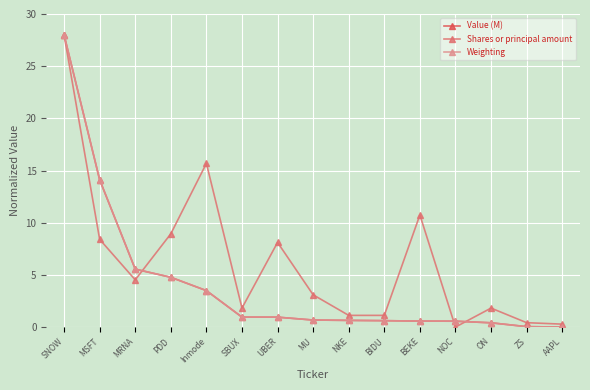

What is the difference between the second highest and second lowest values in the Value (M) series?

14.1